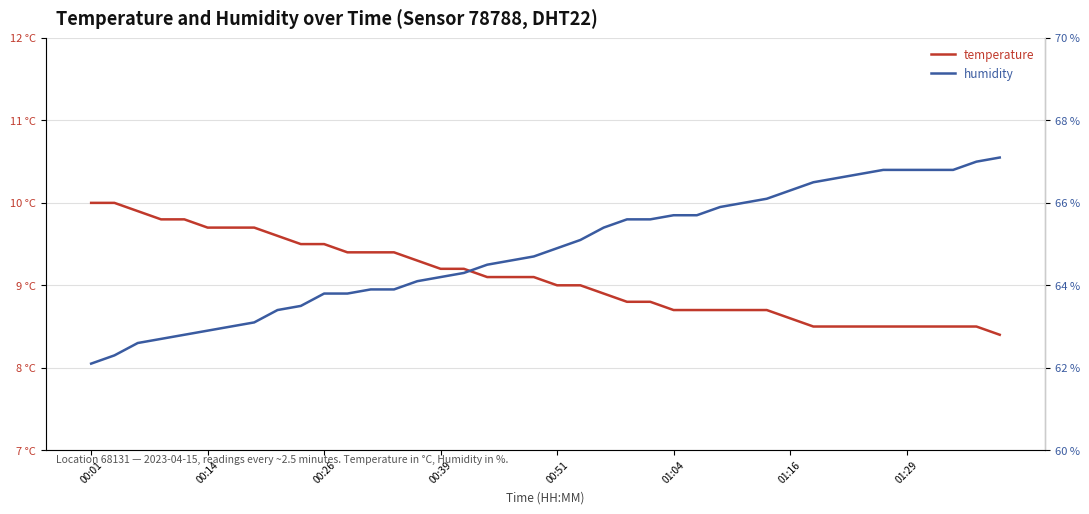

Is it true that humidity equals 33.2 at 34?

False